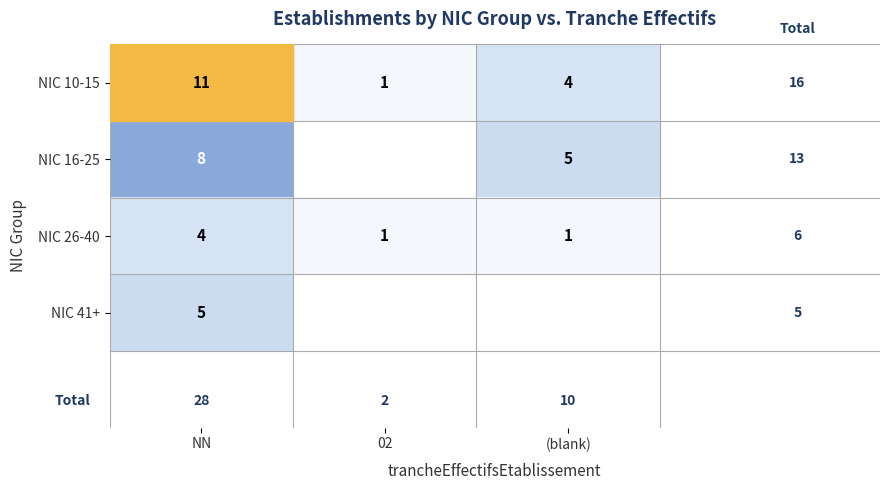

What is the highest value of the NIC 10-15 series?

11